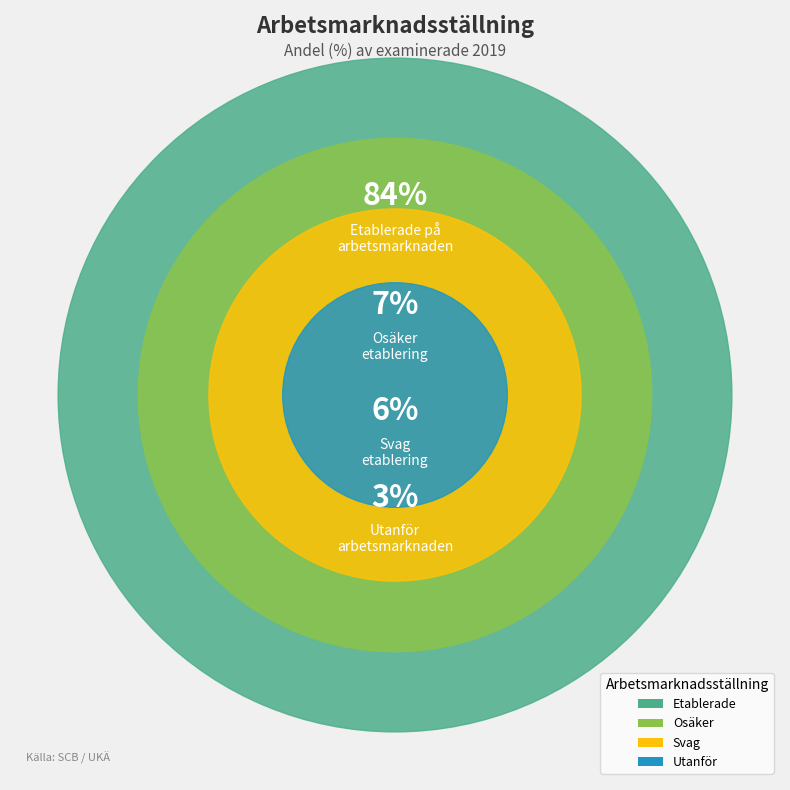

Is it true that Osäker is 7% of the pie?

True